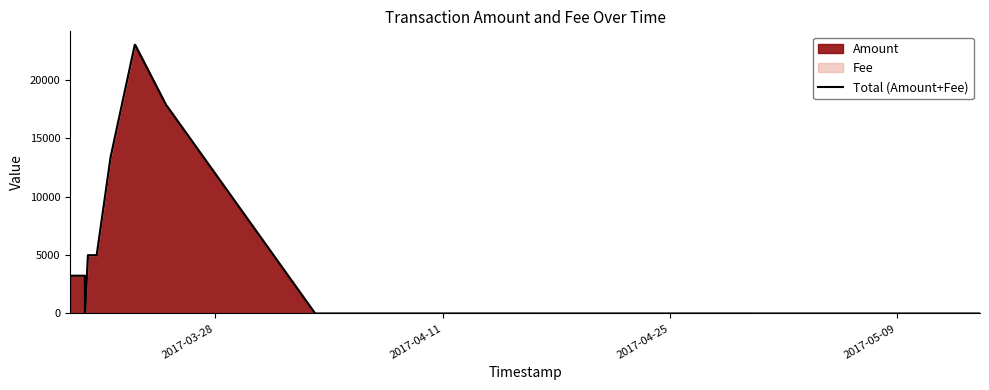

How many categories are shown in the chart?

14